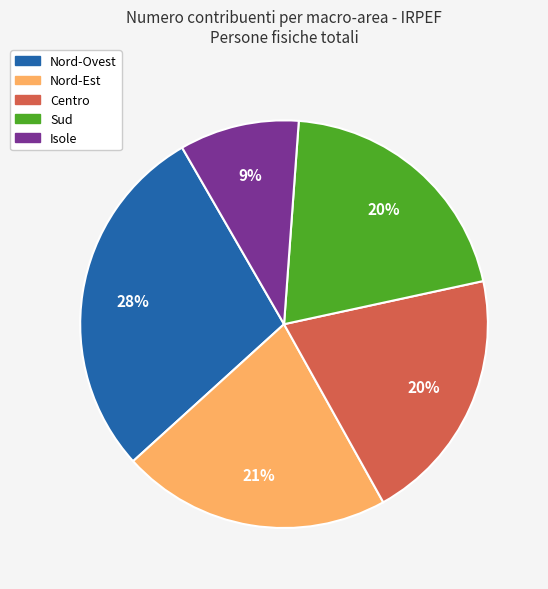

To the nearest percent, what is the difference between the largest and smallest slice percentages?

19%